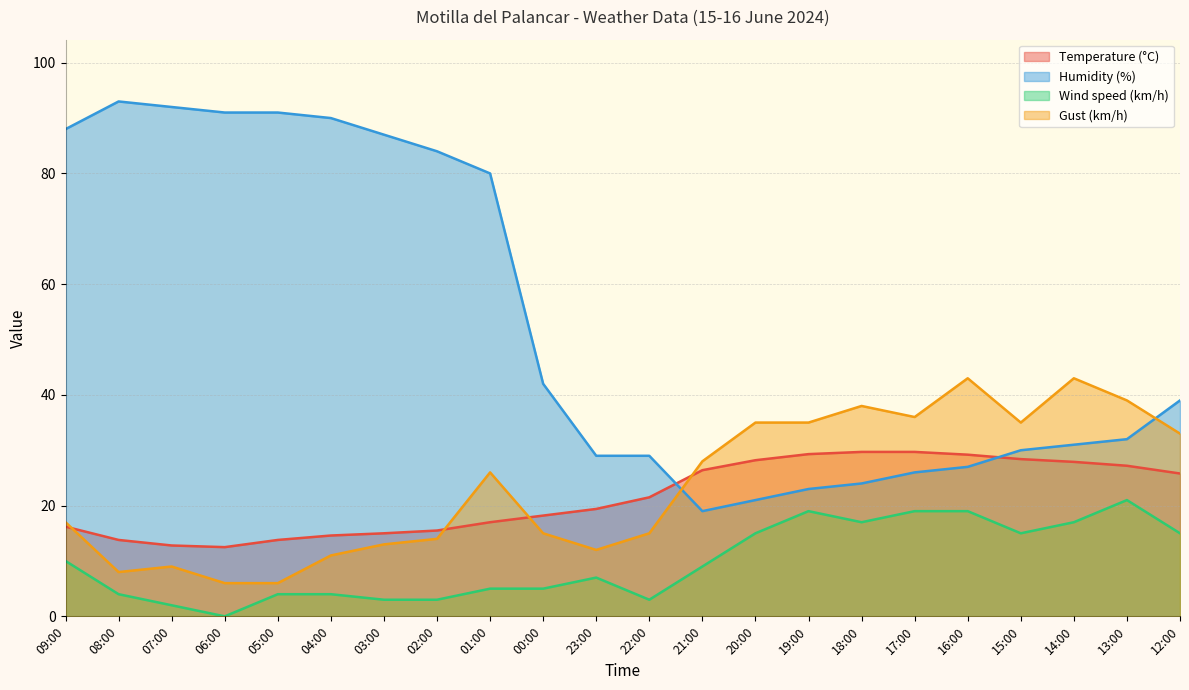

Reading left to right, extract all data points from this chart.

Temperature (°C): 16.2	13.8	12.8	12.5	13.8	14.6	15.0	15.5	17.0	18.2	19.4	21.5	26.4	28.2	29.3	29.7	29.7	29.2	28.4	27.9	27.2	25.8
Humidity (%): 88.0	93.0	92.0	91.0	91.0	90.0	87.0	84.0	80.0	42.0	29.0	29.0	19.0	21.0	23.0	24.0	26.0	27.0	30.0	31.0	32.0	39.0
Wind speed (km/h): 10.0	4.0	2.0	0.0	4.0	4.0	3.0	3.0	5.0	5.0	7.0	3.0	9.0	15.0	19.0	17.0	19.0	19.0	15.0	17.0	21.0	15.0
Gust (km/h): 17.0	8.0	9.0	6.0	6.0	11.0	13.0	14.0	26.0	15.0	12.0	15.0	28.0	35.0	35.0	38.0	36.0	43.0	35.0	43.0	39.0	33.0